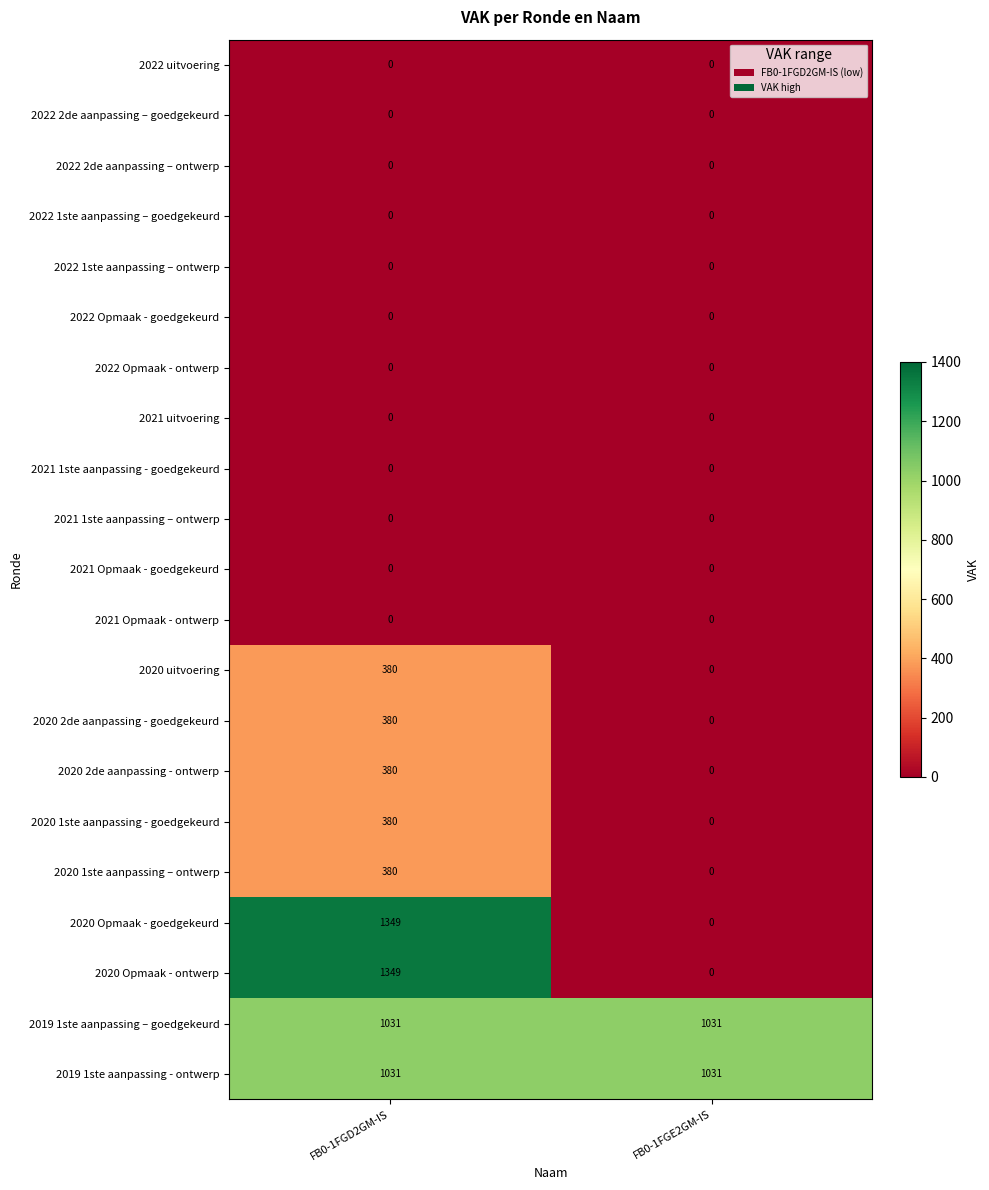

What is the spread (max minus min) of values at FB0-1FGD2GM-IS?

1349